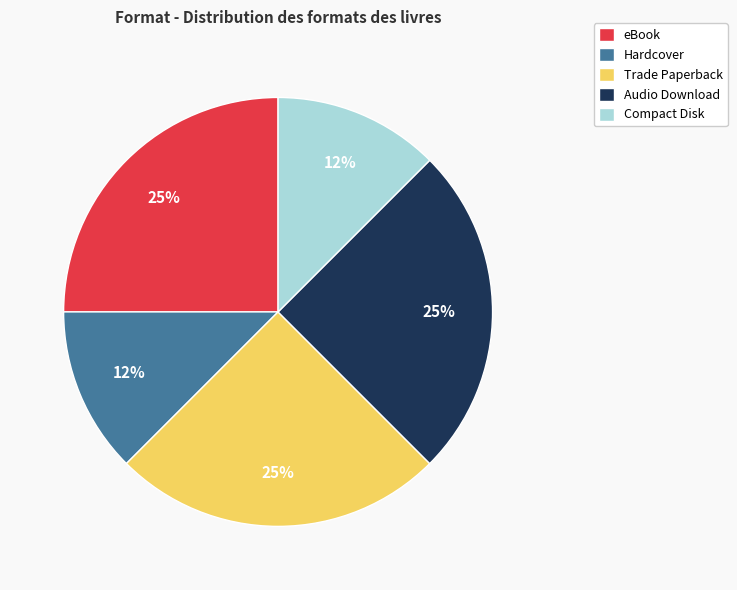

To the nearest percent, what percentage of the pie is Audio Download?

25%